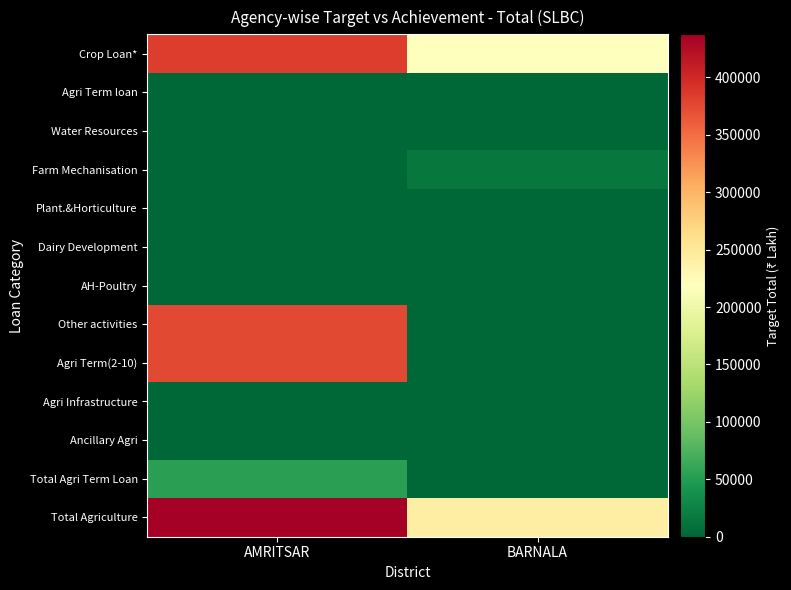

At AMRITSAR, list the series in order from smallest to largest.

Agri Term loan, Water Resources, Farm Mechanisation, Plant.&Horticulture, AH-Poultry, Agri Infrastructure, Ancillary Agri, Dairy Development, Total Agri Term Loan, Other activities, Agri Term(2-10), Crop Loan*, Total Agriculture